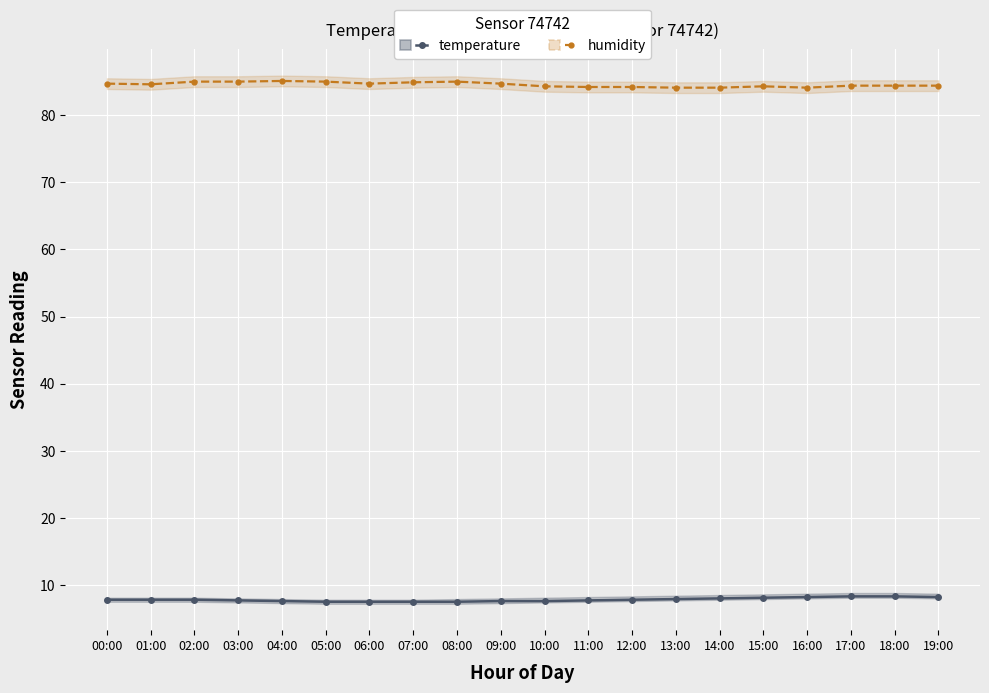

What is the sum of all temperature values?

156.4